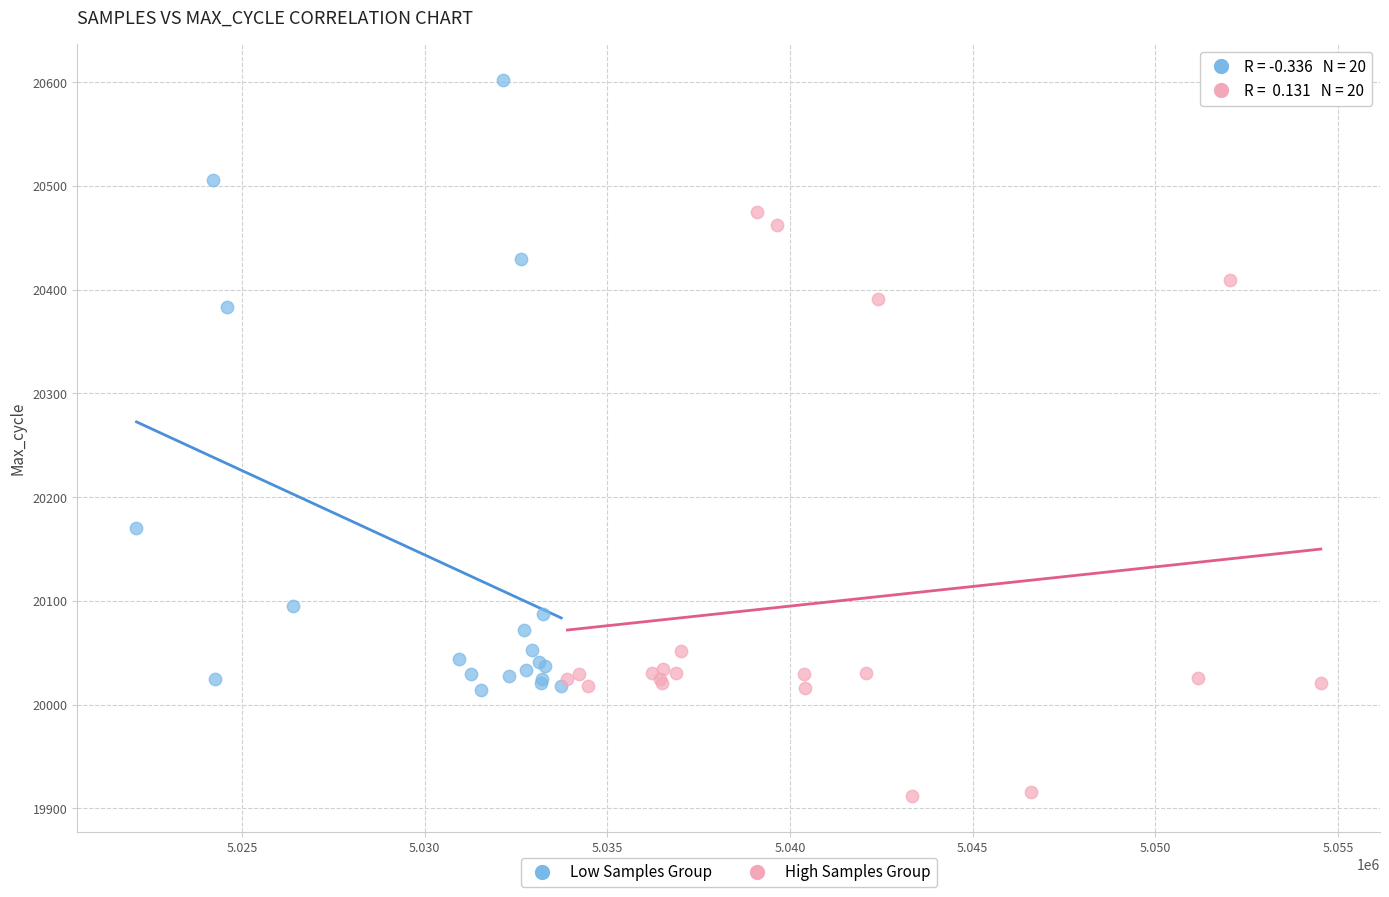

Which series reaches the minimum Y coordinate?

High Samples Group